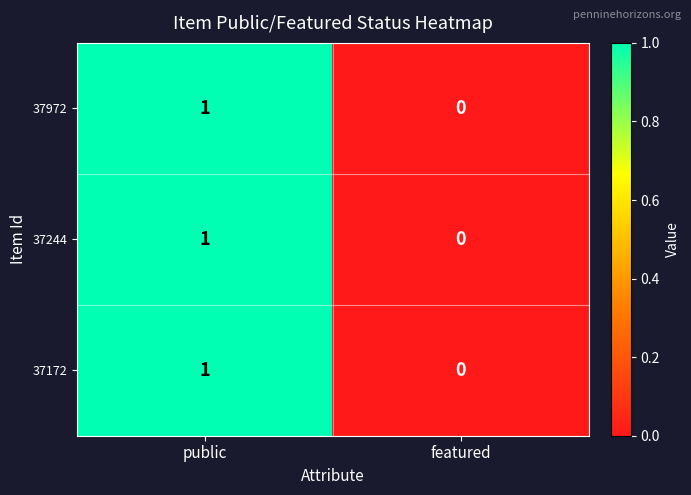

How many values in 37244 are above zero?

1